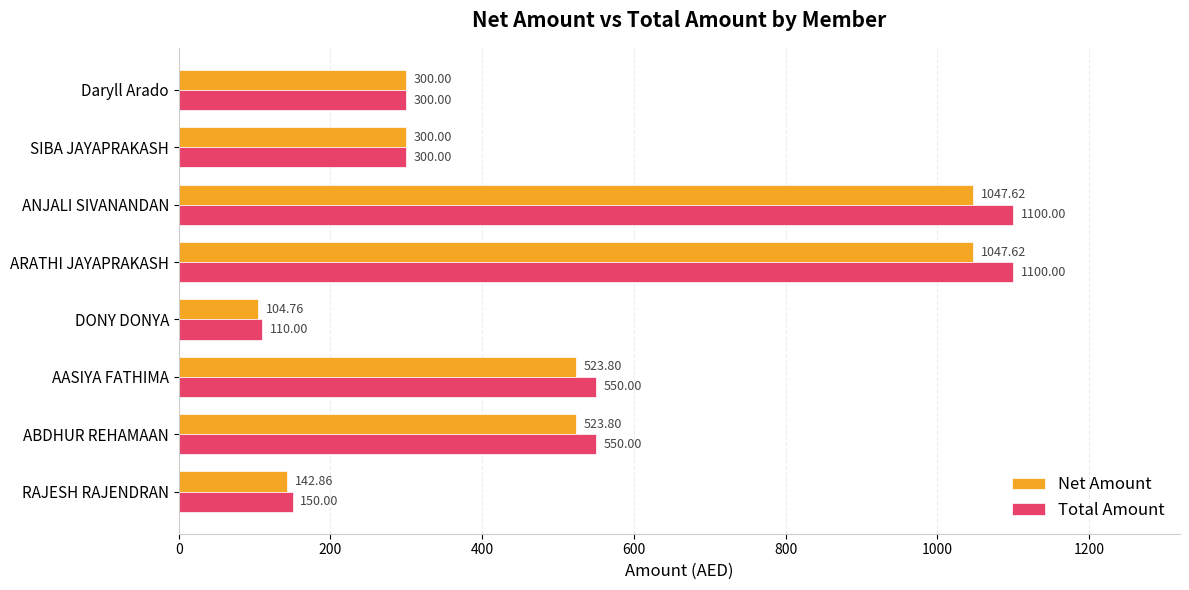

Is the value of Total Amount at ABDHUR REHAMAAN greater than the value of Net Amount at SIBA JAYAPRAKASH?

Yes